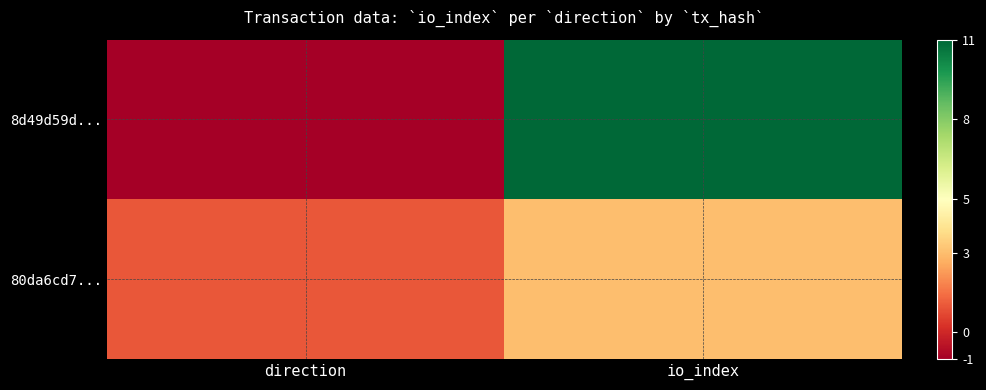

At how many categories does at least one series exceed 0?

2